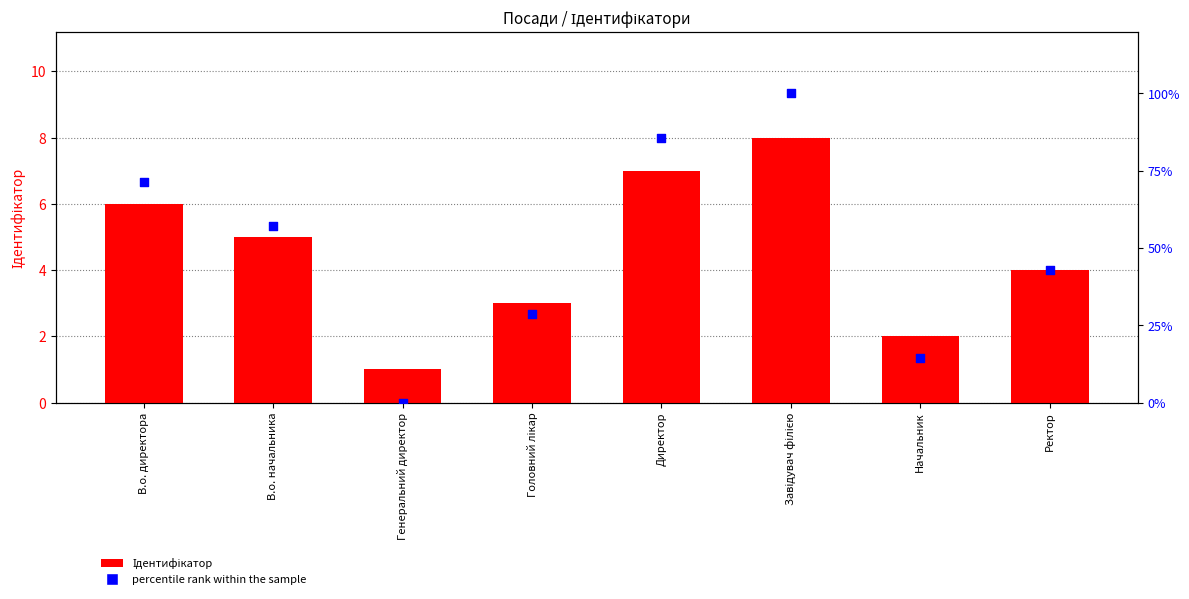

Which series has the largest total across all categories?

percentile rank within the sample